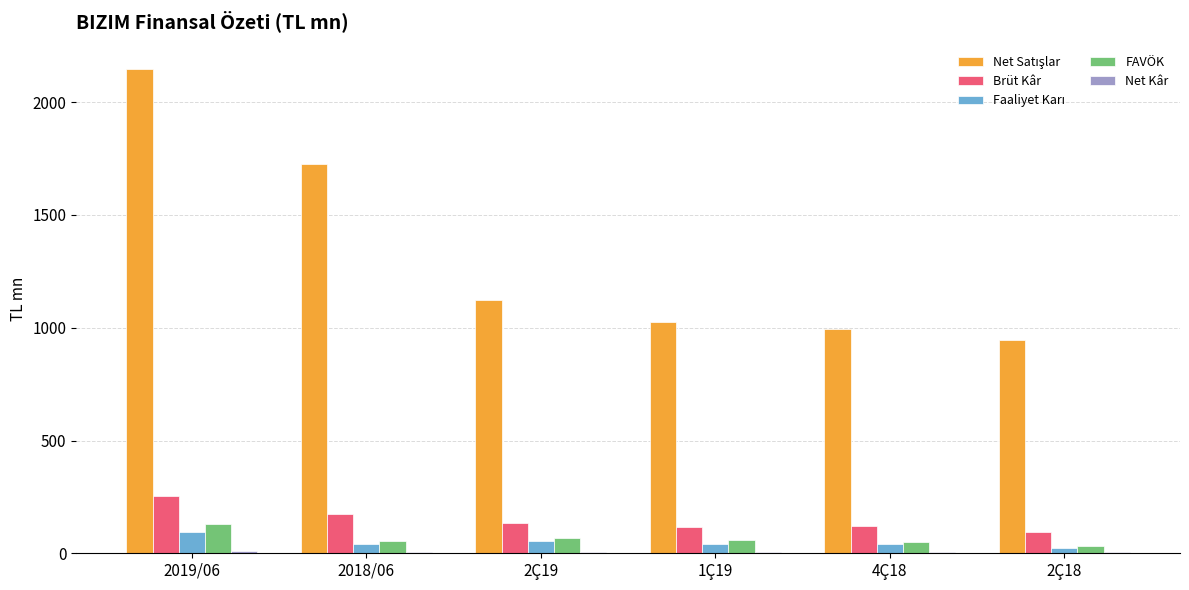

At which category is the sum across all series the highest?

2019/06